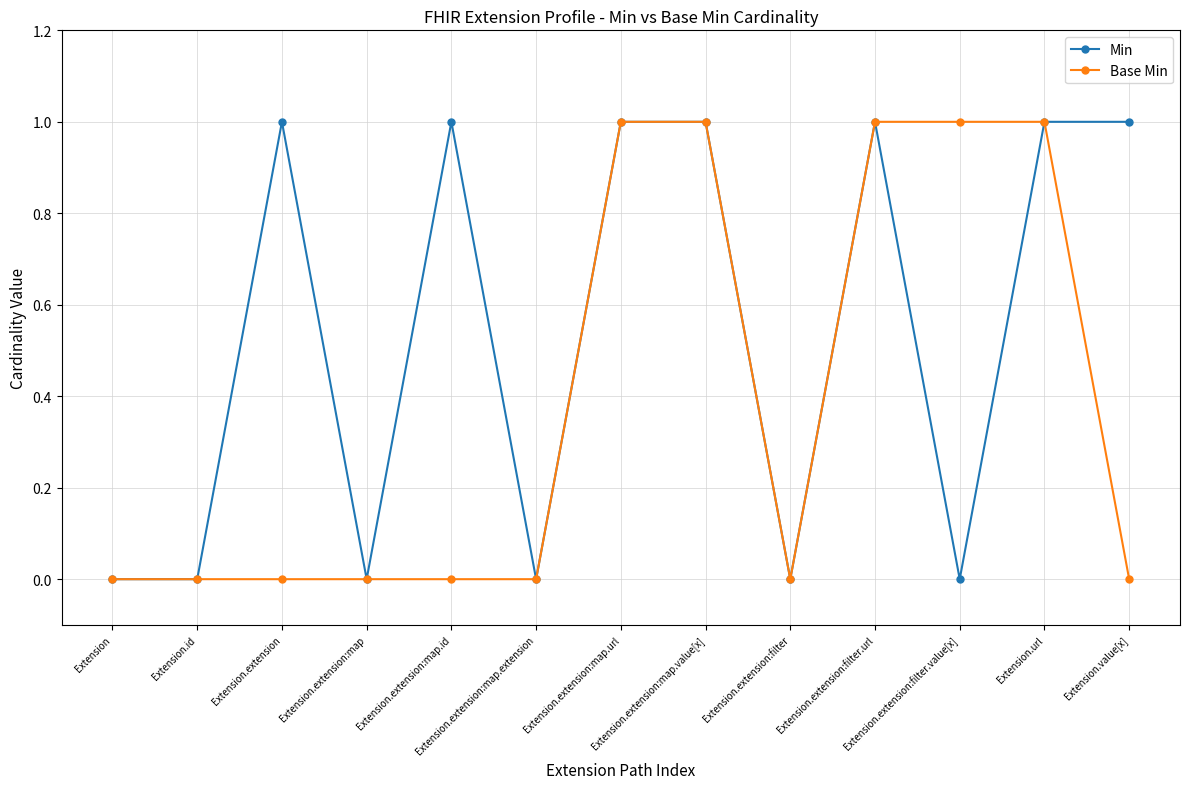

What is the label of the 9th point from the right?

Extension.extension:map.id